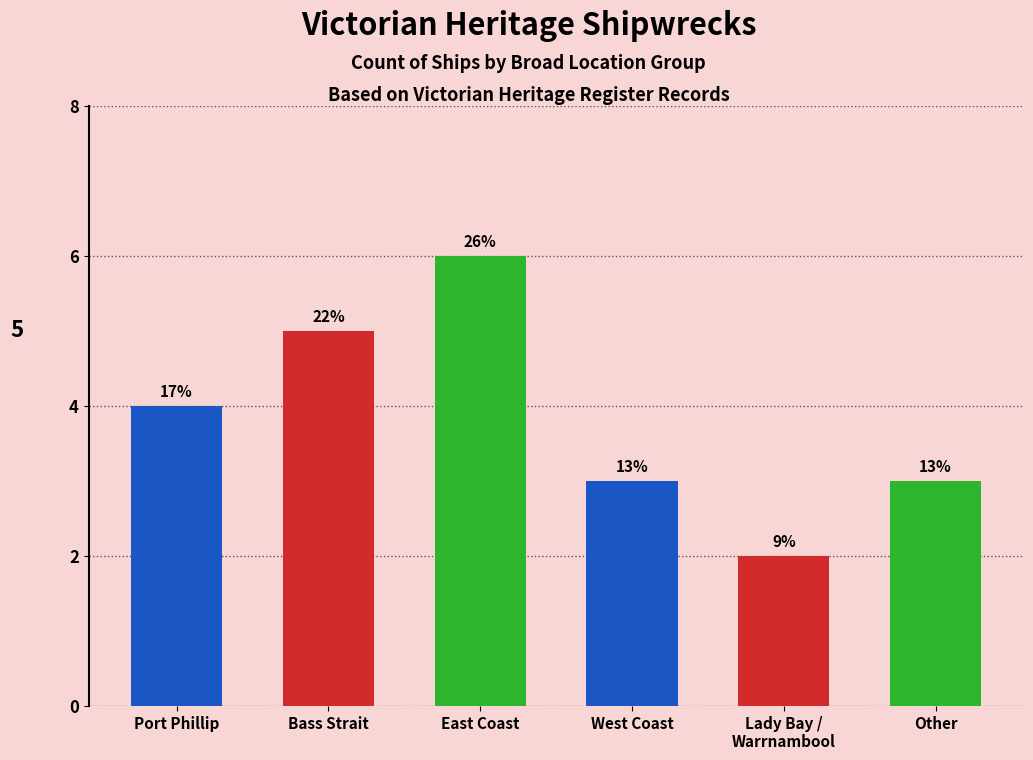

How many bars are there in total?

6